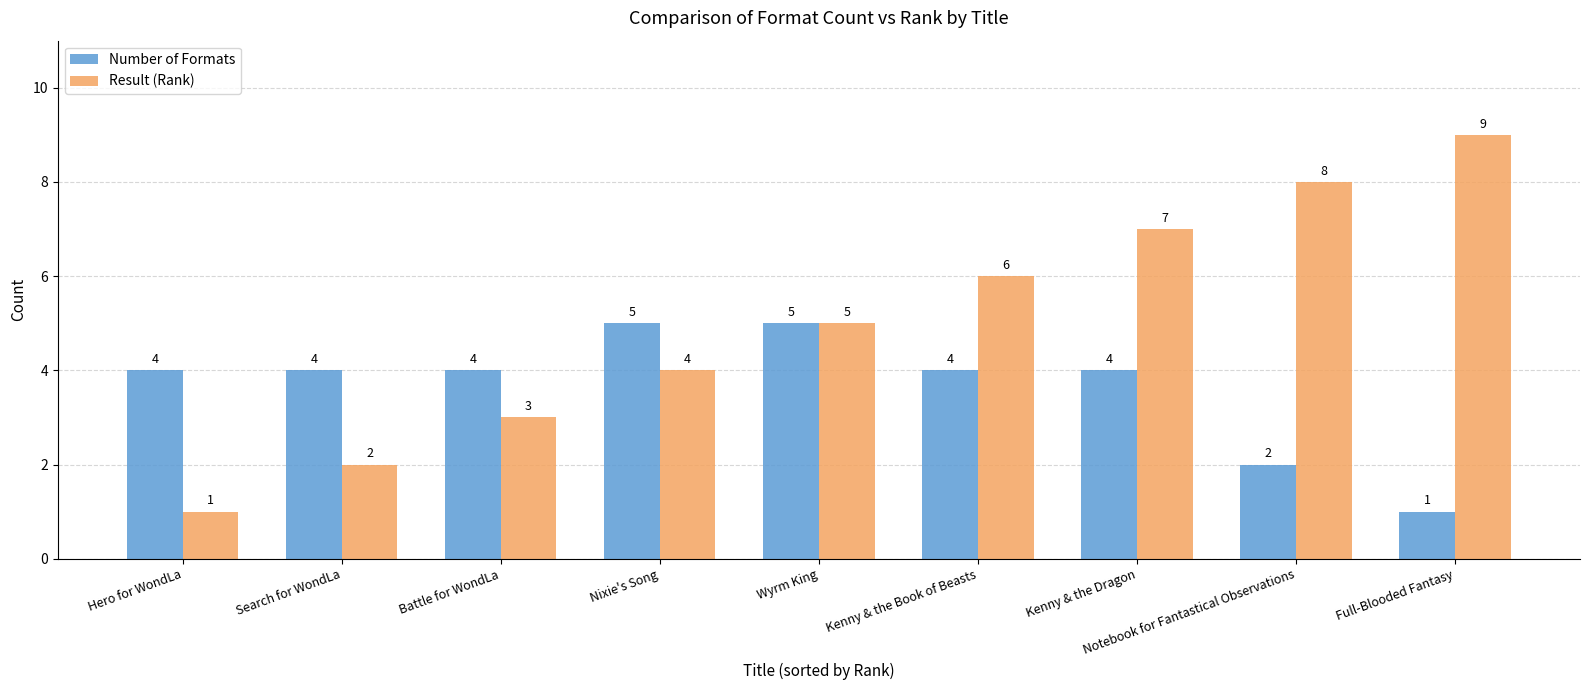

Is the value of Number of Formats at Full-Blooded Fantasy greater than the value of Result (Rank) at Nixie's Song?

No